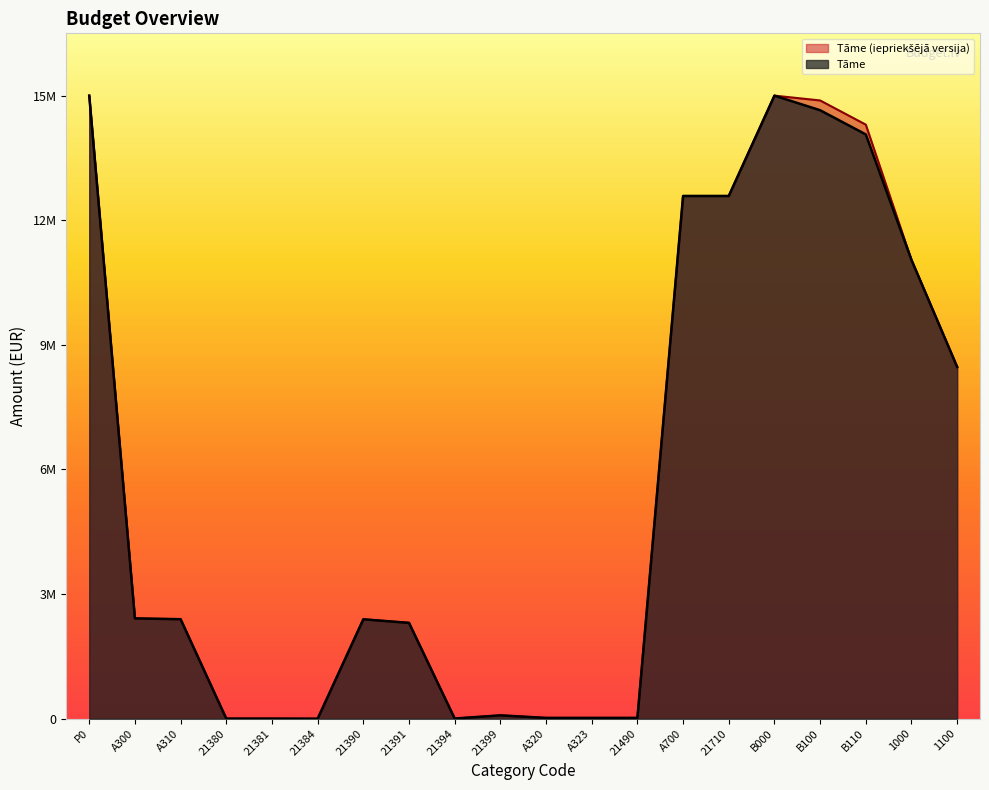

True or false: Tāme and Tāme (iepriekšējā versija) intersect in this chart.

False